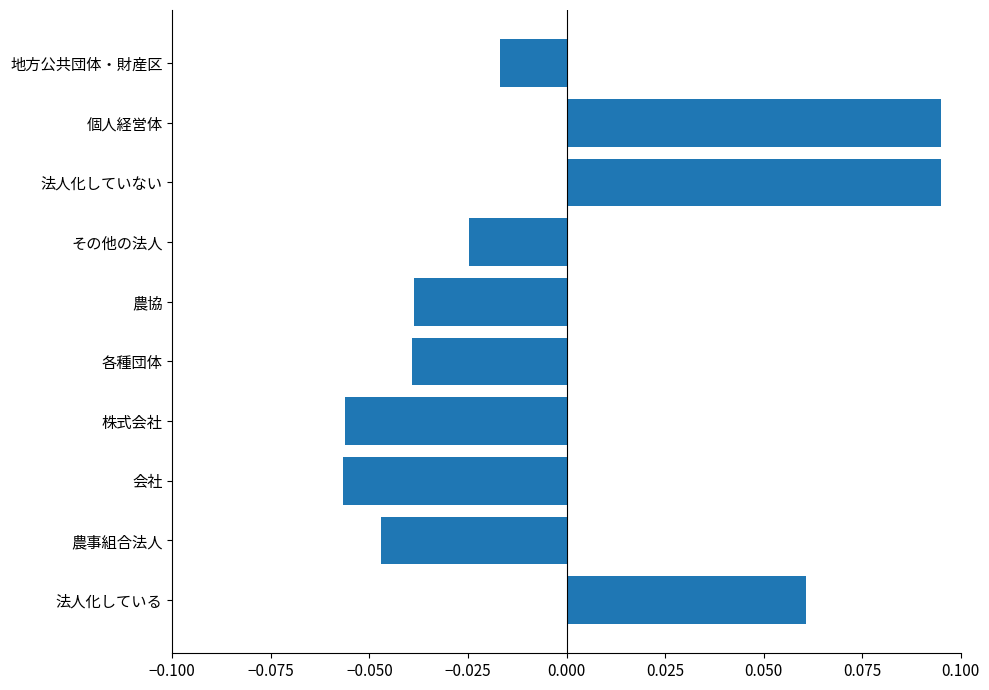

Count the values in the range 0 to 1.

3